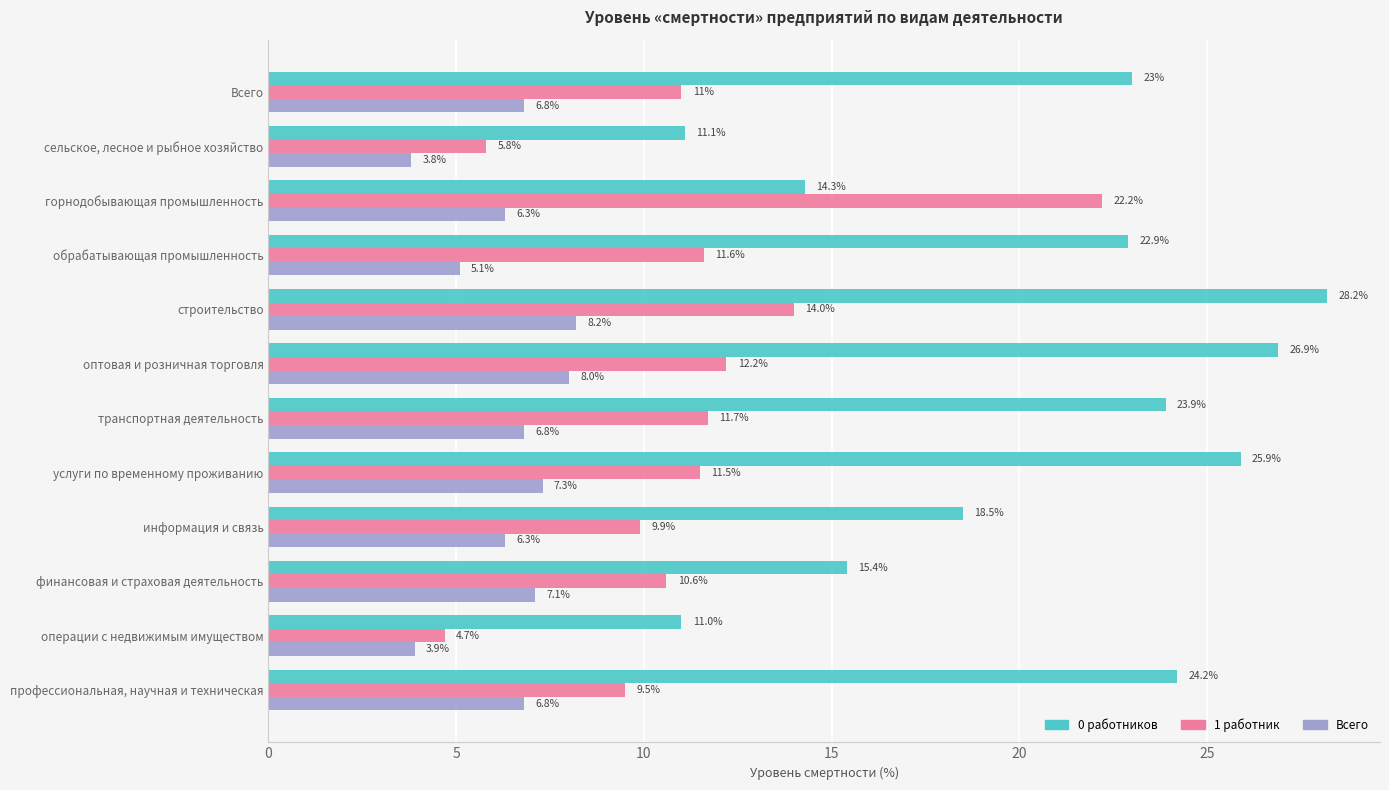

At how many categories does at least one series exceed 21?

8